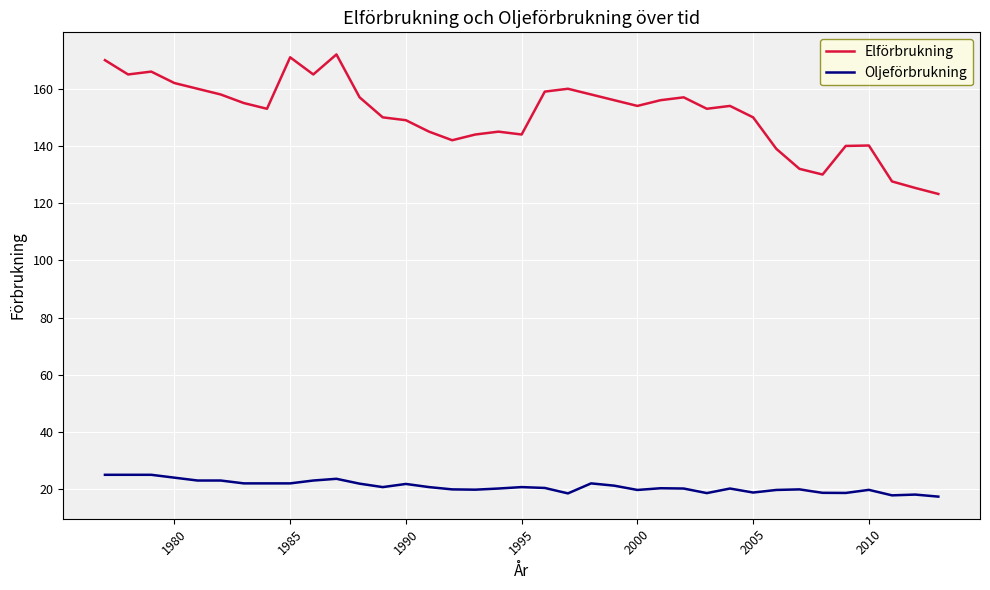

List the series in order of their overall mean, highest first.

Elförbrukning, Oljeförbrukning